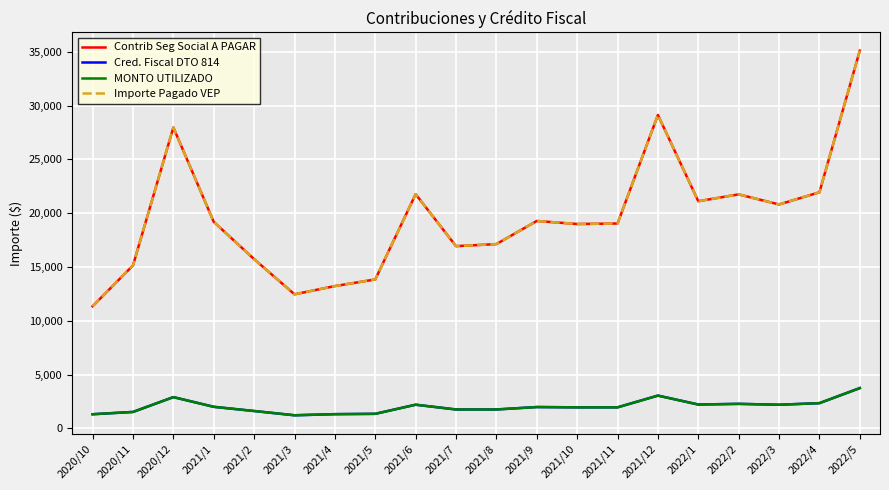

Is it true that Importe Pagado VEP equals 13233.6 at 2021/4?

True